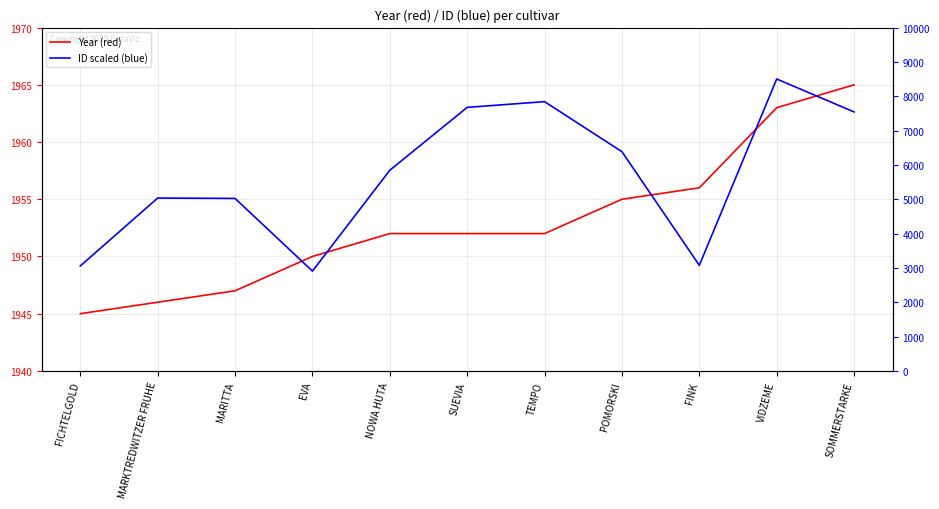

True or false: ID scaled (blue) has a value of 5845 at NOWA HUTA.

True